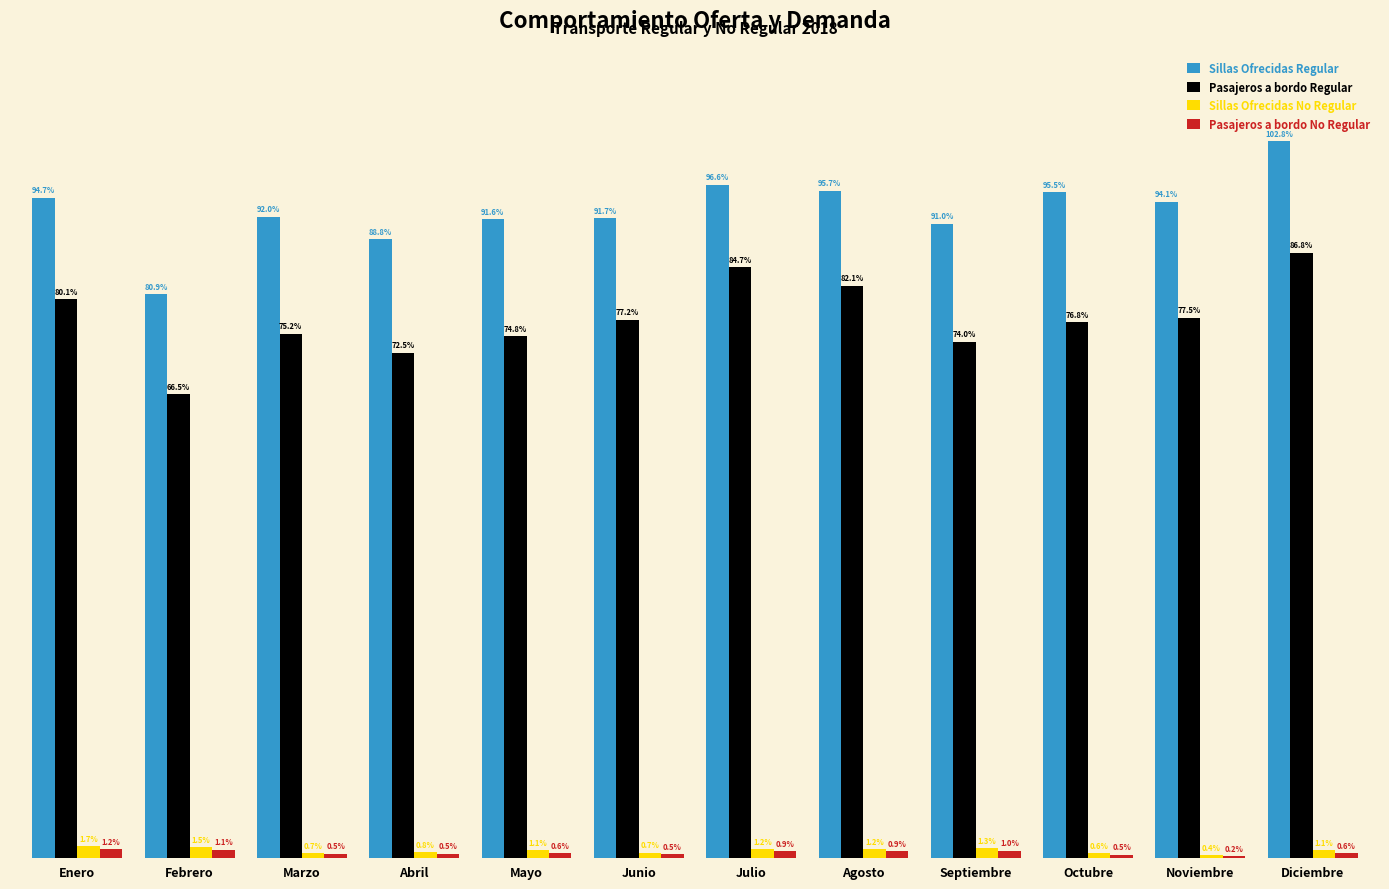

What is the label of the 12th bar from the right?

Enero